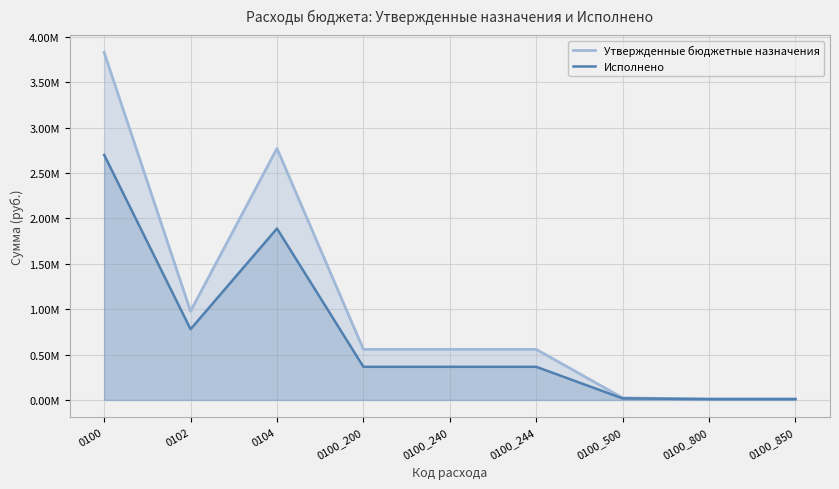

Which category has the lowest value across all series?

0100_800